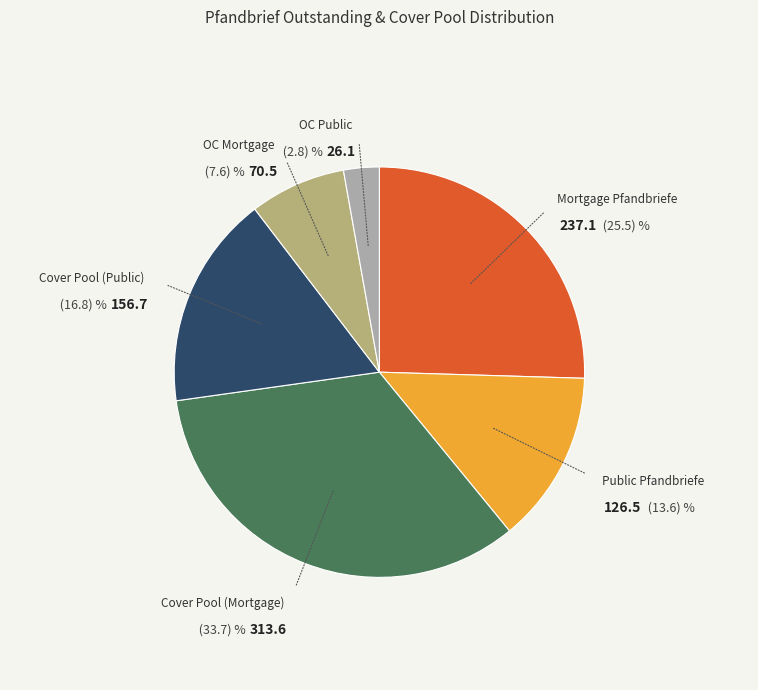

True or false: OC Public accounts for 3% of the total.

True